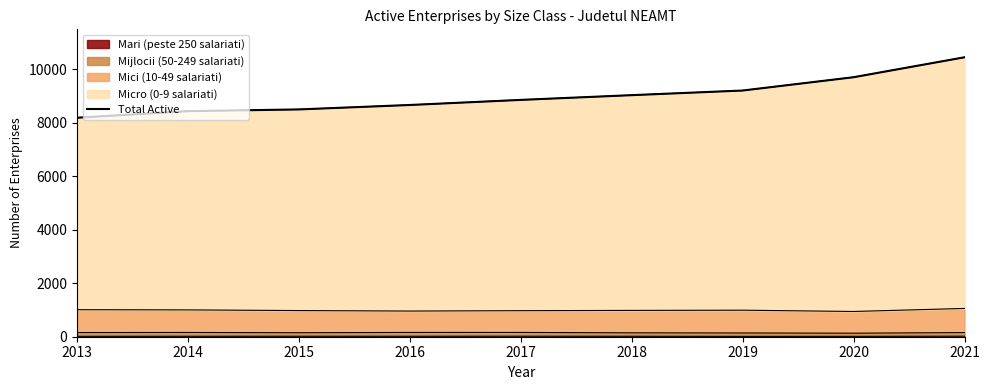

Does the chart have visible grid lines?

No